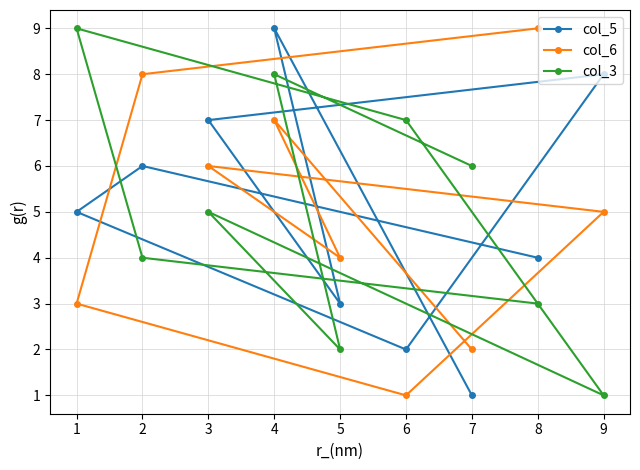

The col_6 series shows 1 at 5. True or false?

False